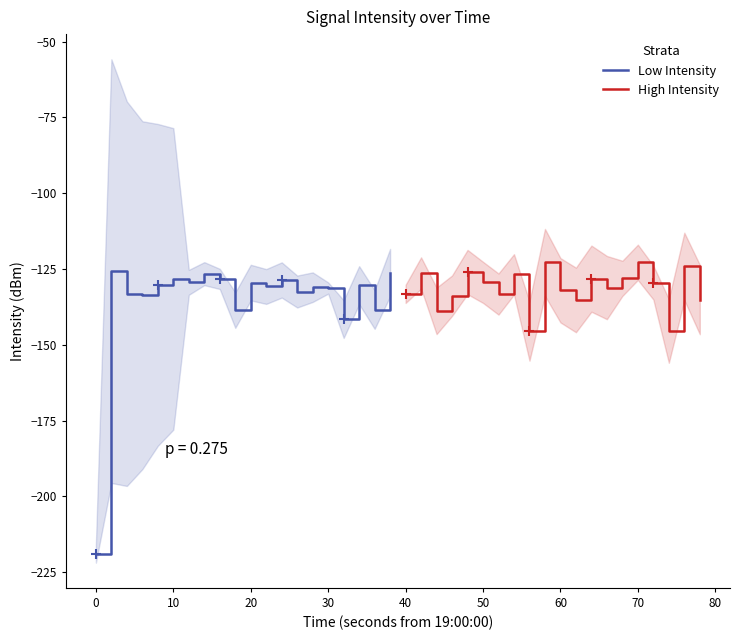

Reading left to right, list all the values displayed in this chart.

Low Intensity: -218.8	-125.7	-133.1	-133.6	-130.2	-128.2	-129.4	-126.5	-128.3	-138.5	-129.5	-130.8	-128.6	-132.4	-131.0	-131.3	-141.5	-130.3	-138.4	-126.2
High Intensity: -133.2	-126.3	-138.8	-133.8	-126.0	-129.4	-133.2	-126.8	-145.4	-122.8	-132.0	-135.2	-128.2	-131.1	-128.1	-122.8	-129.5	-145.4	-124.1	-135.0